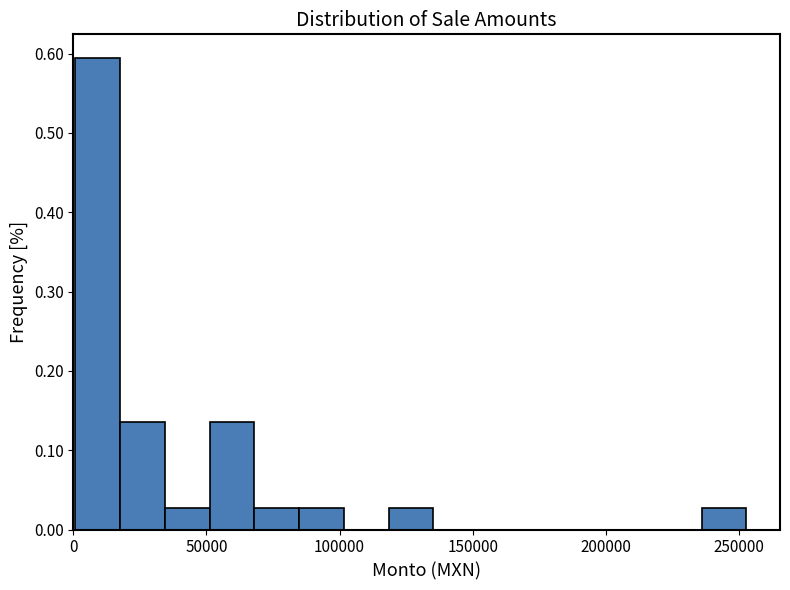

Read against the x-axis, roughly where is the centre of the tallest bar?

10000